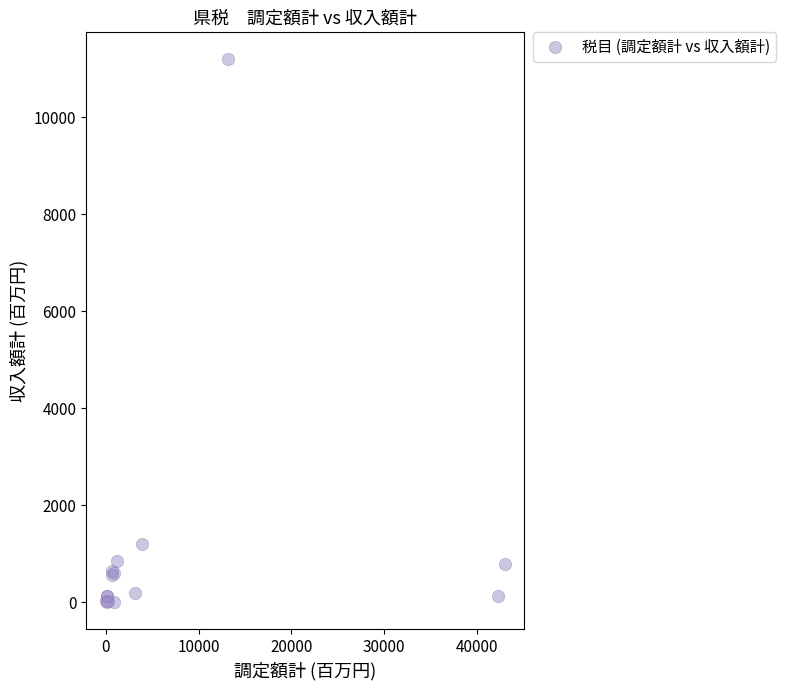

What Y value in the scatter plot is closest to 5595?

1190